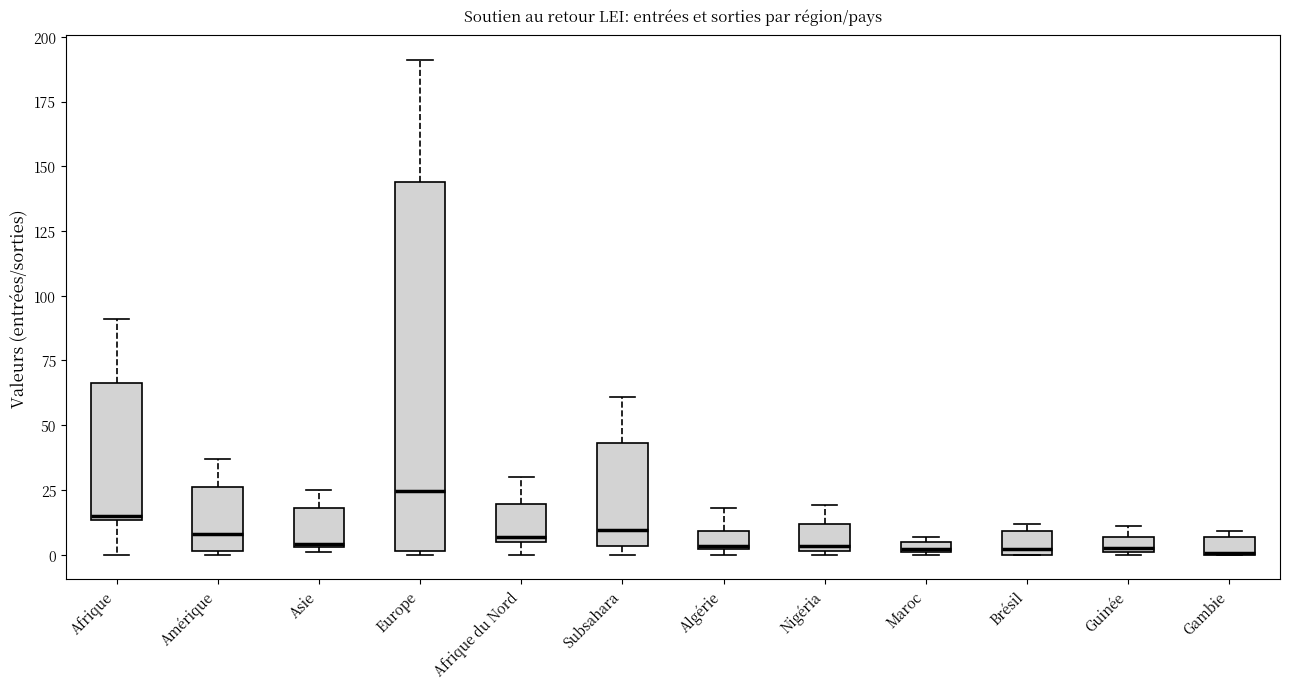

Where is the upper edge of the box for Europe on the y-axis? The values are not printed on the chart, so give them approximately, as read against the axis.

145